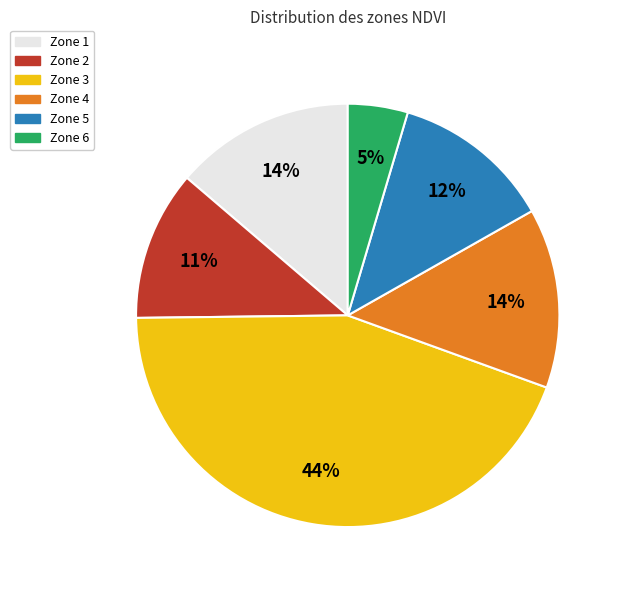

What percentage is the Zone 5 slice, to the nearest percent?

12%